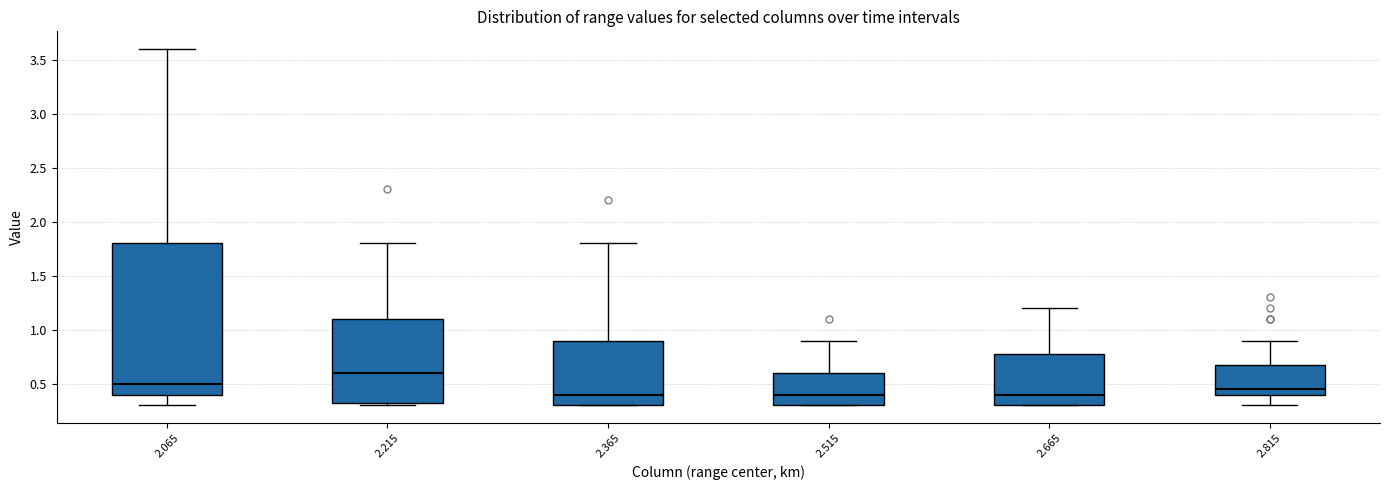

Where does the upper whisker of the box at x = 2.515 end on the y-axis? The values are not printed on the chart, so give them approximately, as read against the axis.

0.90